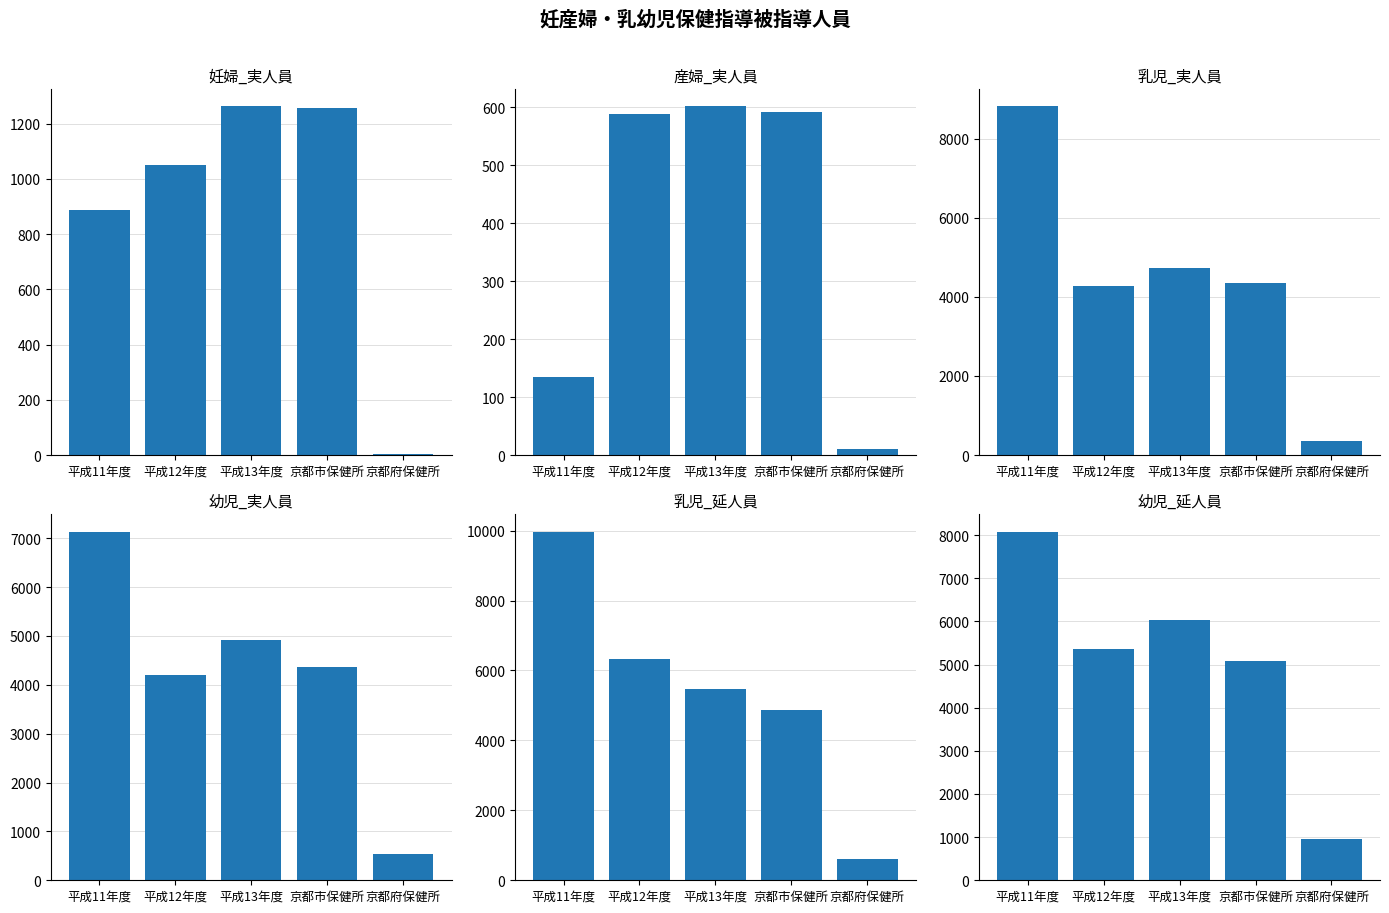

What is the difference between the maximum and minimum values in the 乳児_延人員 series?

9372